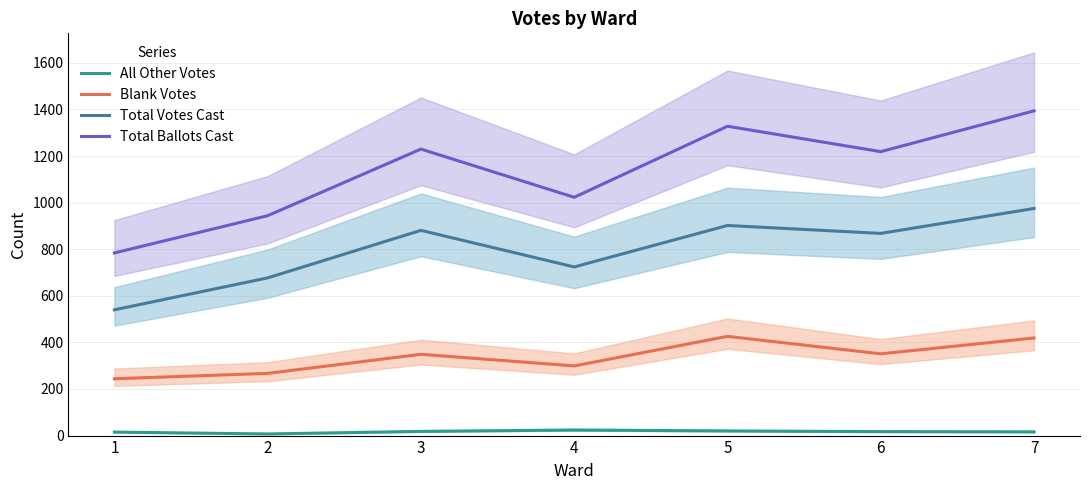

Reading left to right, what are all the values shown in this chart?

All Other Votes: 1=15	2=7	3=18	4=24	5=20	6=17	7=16
Blank Votes: 1=244	2=267	3=349	4=299	5=426	6=351	7=419
Total Votes Cast: 1=540	2=677	3=881	4=724	5=902	6=868	7=975
Total Ballots Cast: 1=784	2=944	3=1230	4=1023	5=1328	6=1219	7=1394